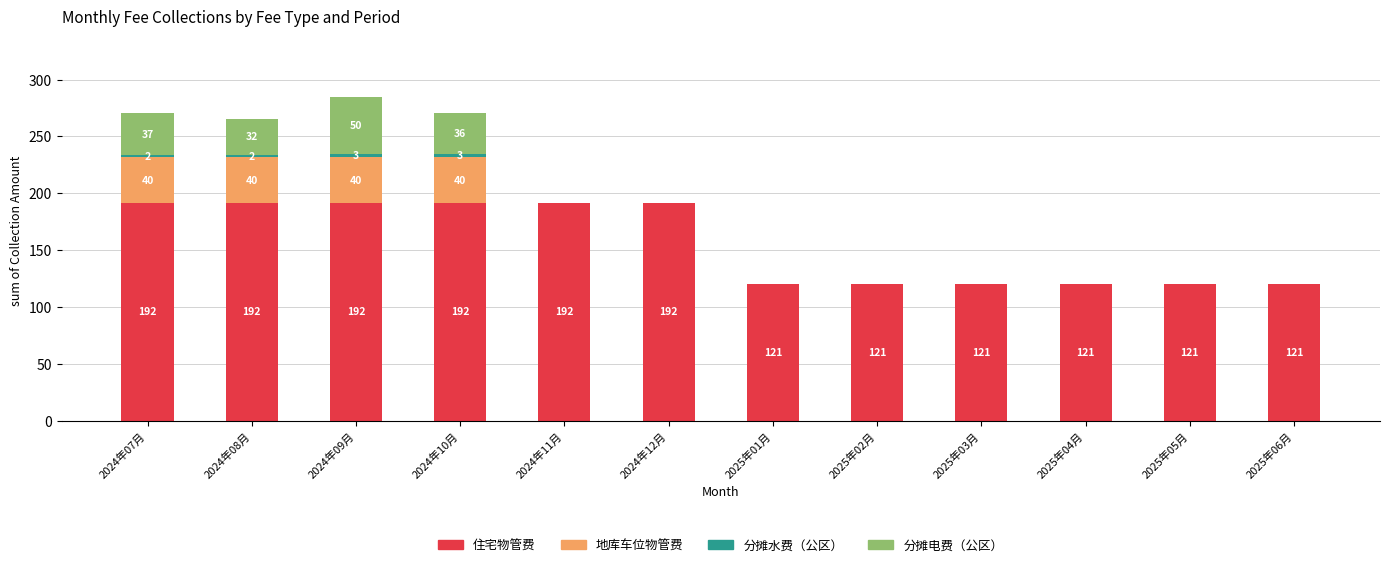

What is the maximum value for 住宅物管费?

191.6